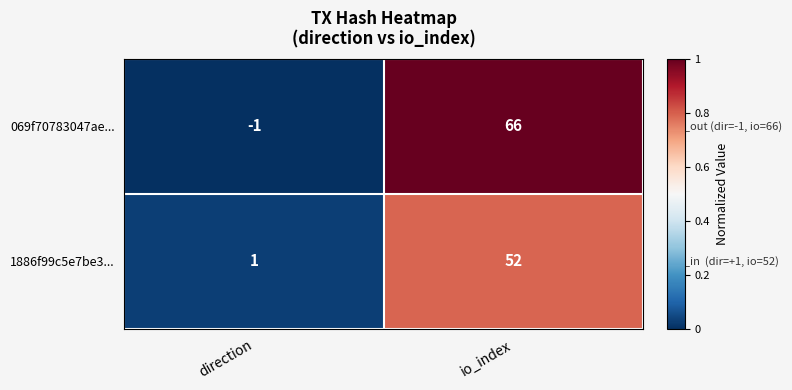

Reading right to left, list all the values displayed in this chart.

069f70783047ae...: 66	-1
1886f99c5e7be3...: 52	1